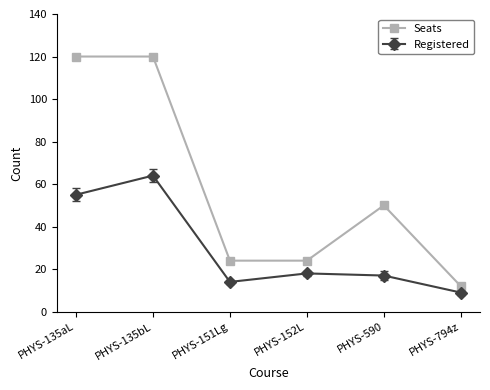

At PHYS-135aL, list the series in order from smallest to largest.

Registered, Seats